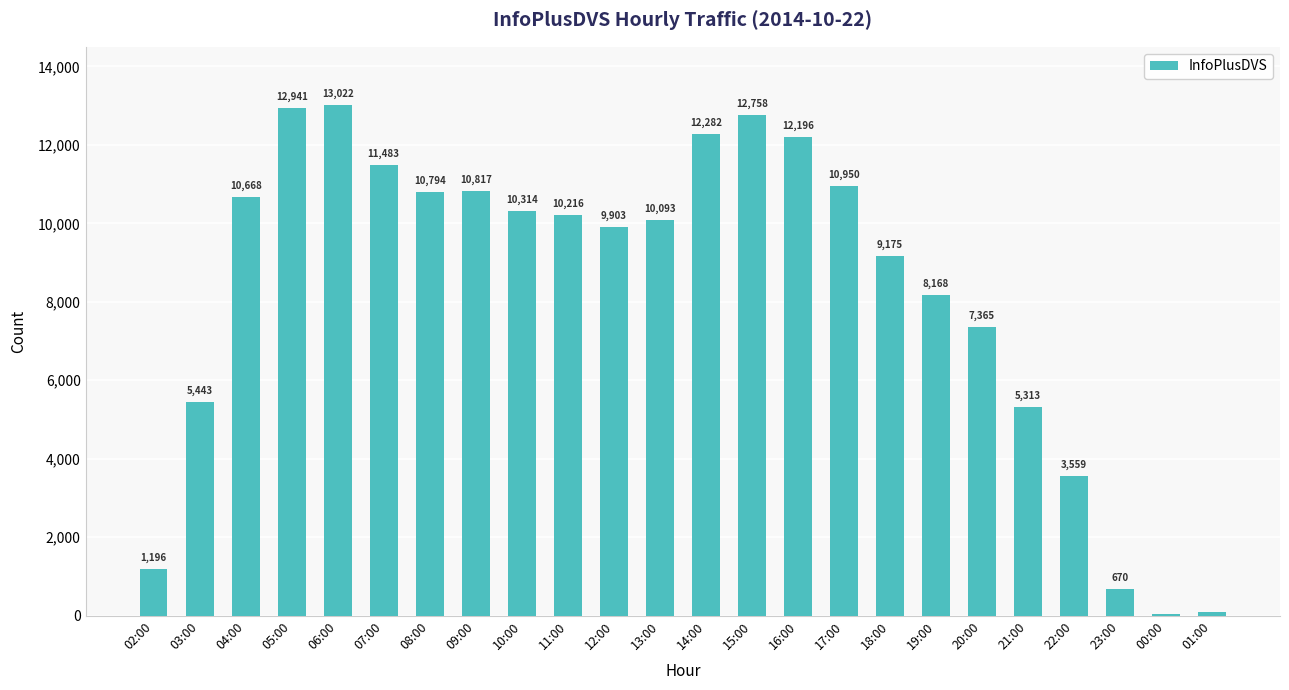

Count the number of categories in the chart.

24